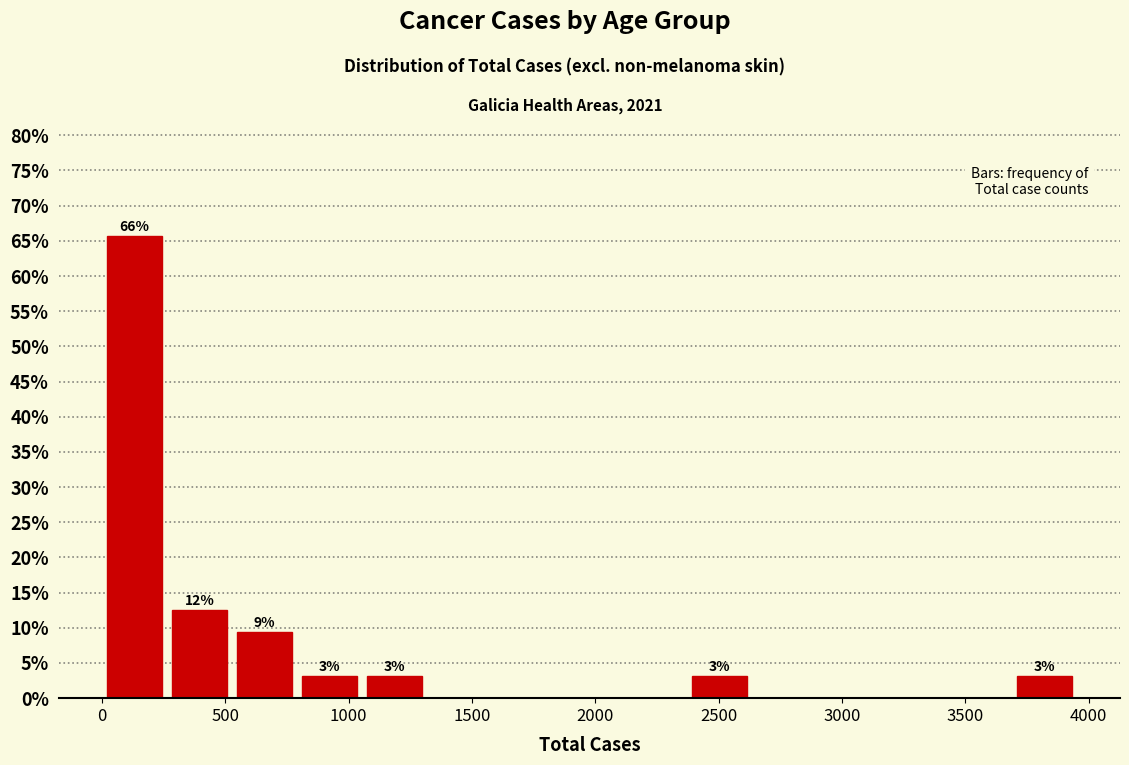

Which range on the x-axis has the tallest bar?

0 to 250